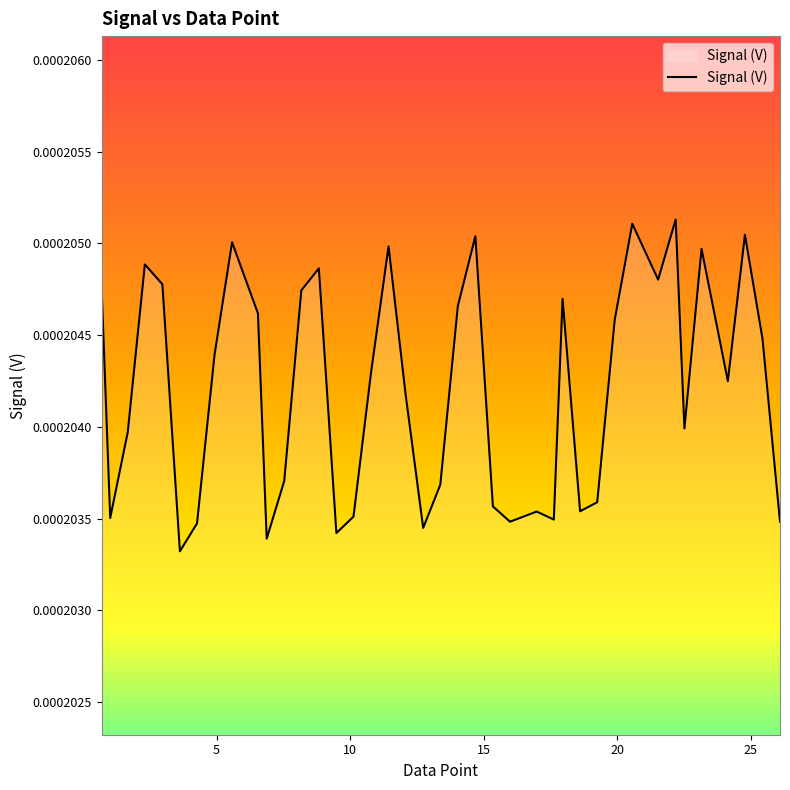

How many values are between 0 and 1?

40